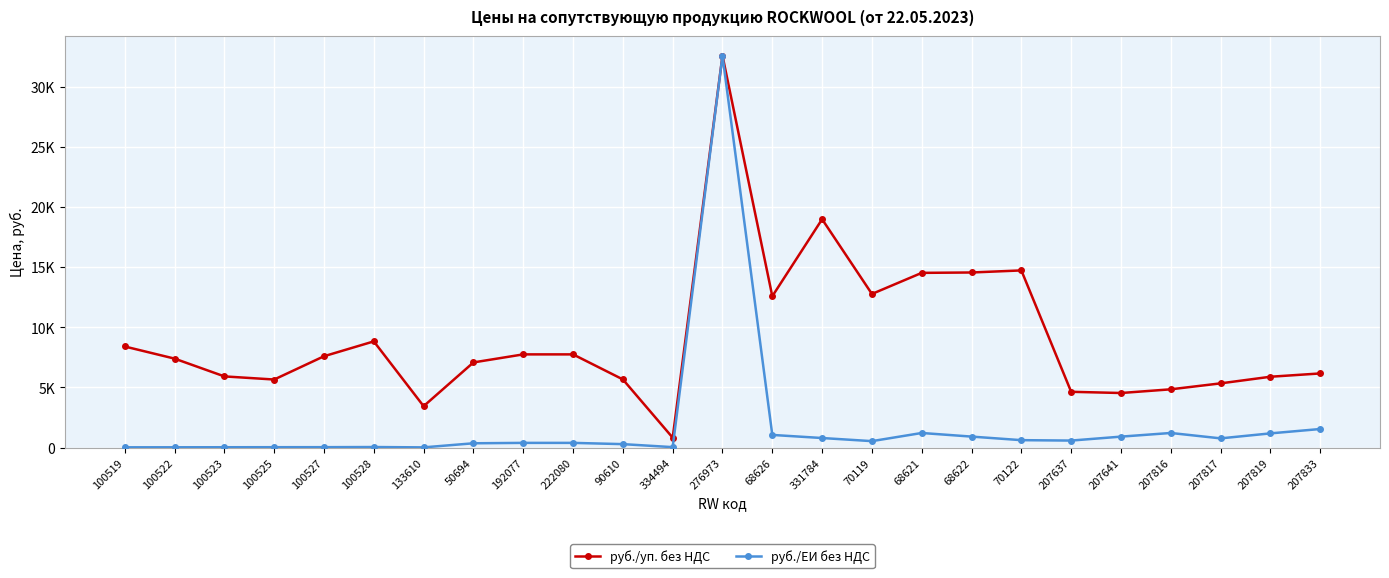

What are all the series names shown in the legend?

руб./уп. без НДС, руб./ЕИ без НДС